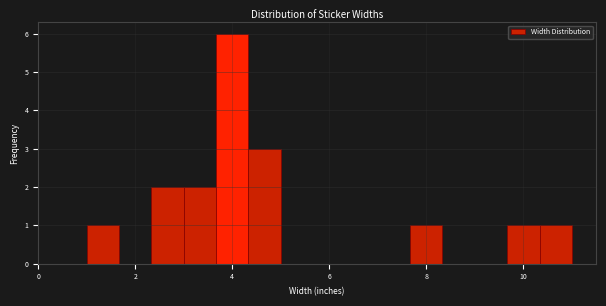

Read against the x-axis, roughly where is the centre of the tallest bar?

4.0